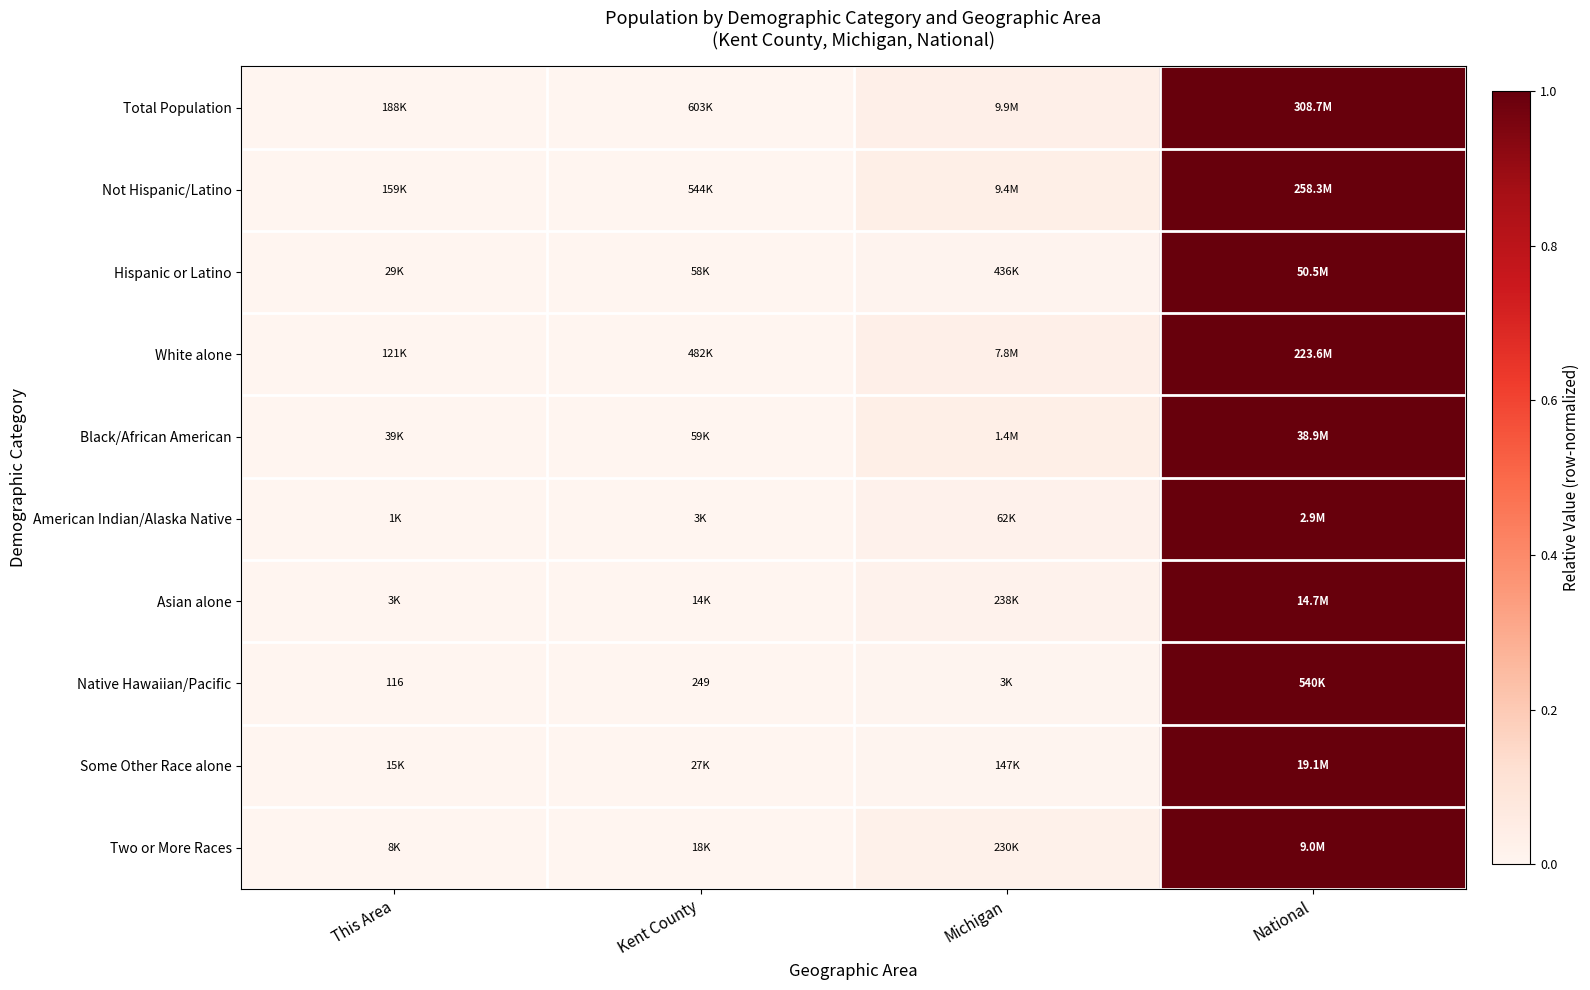

What is the maximum value shown in the chart?

1.0